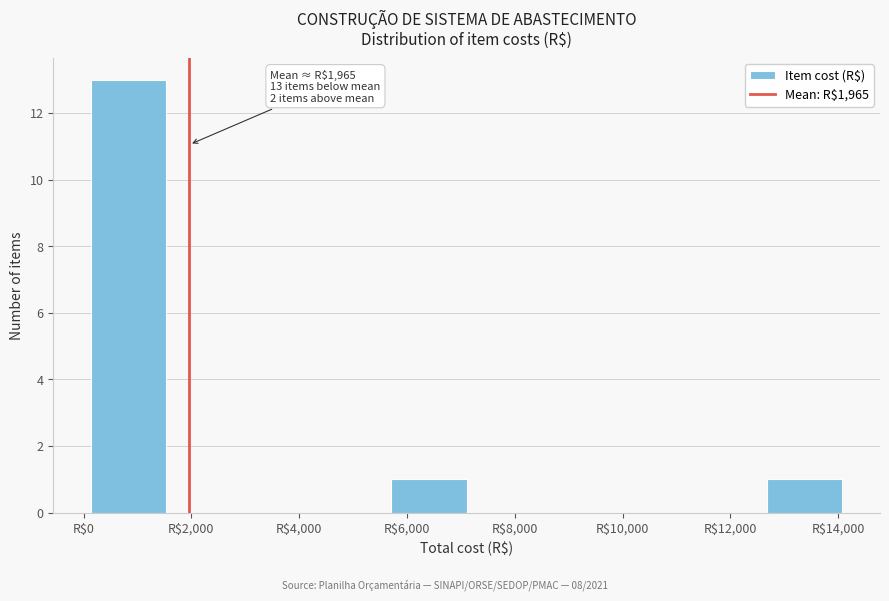

Over which range of the x-axis is the bar tallest?

200 to 1600